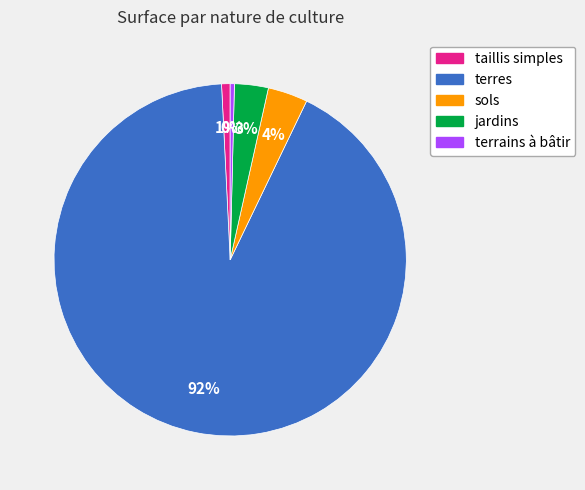

How many segments does this pie chart have?

5